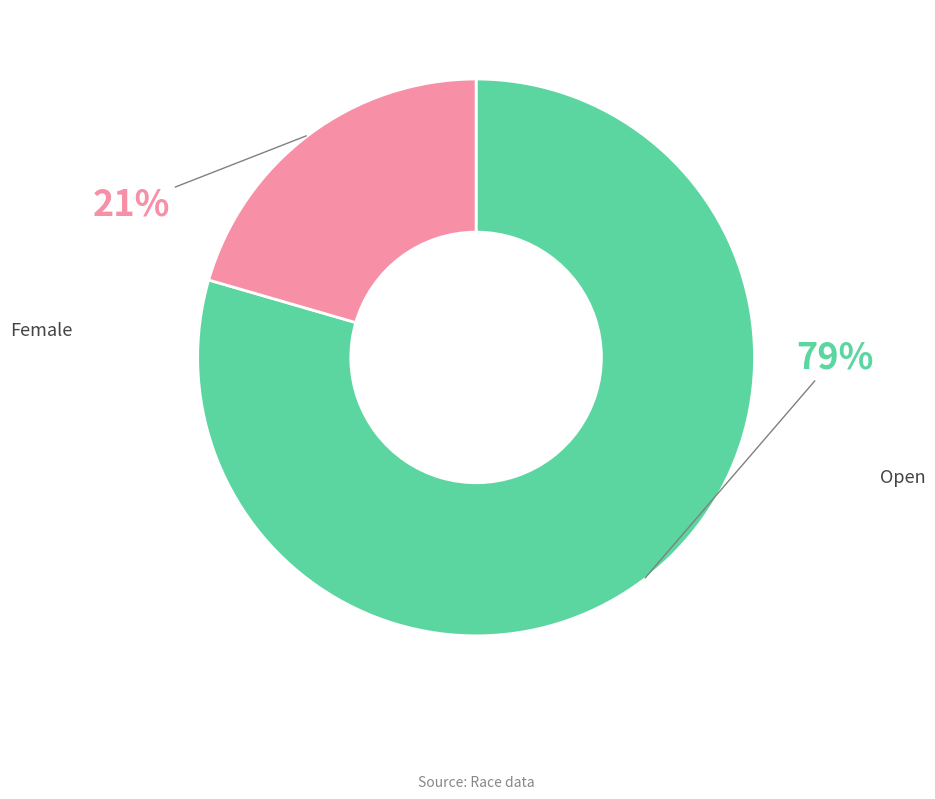

How many slices are in this pie chart?

2